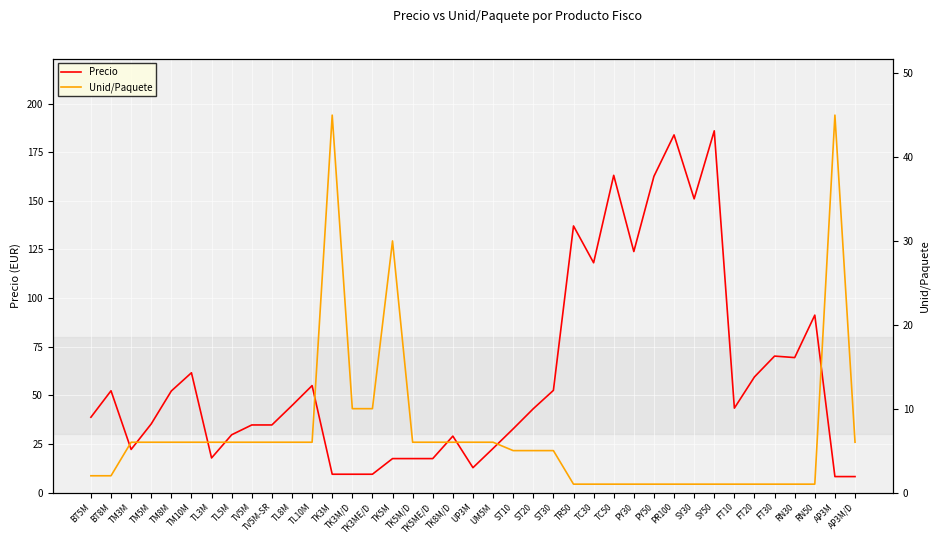

What is the spread (max minus min) of values at TV5M?

28.8